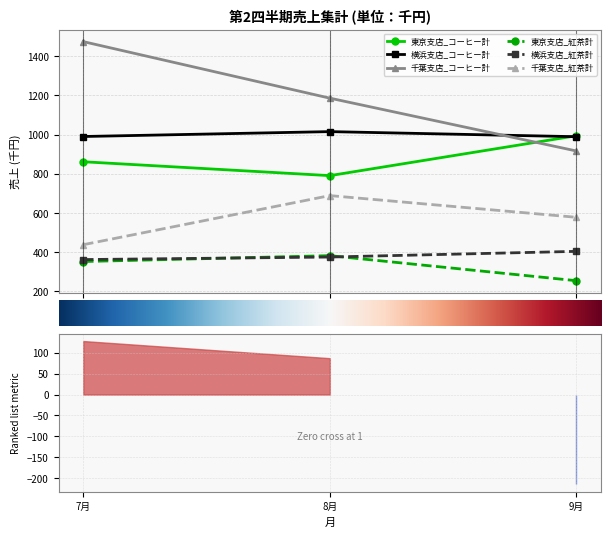

The value of 横浜支店_コーヒー計 at 7月 is 990. True or false?

True